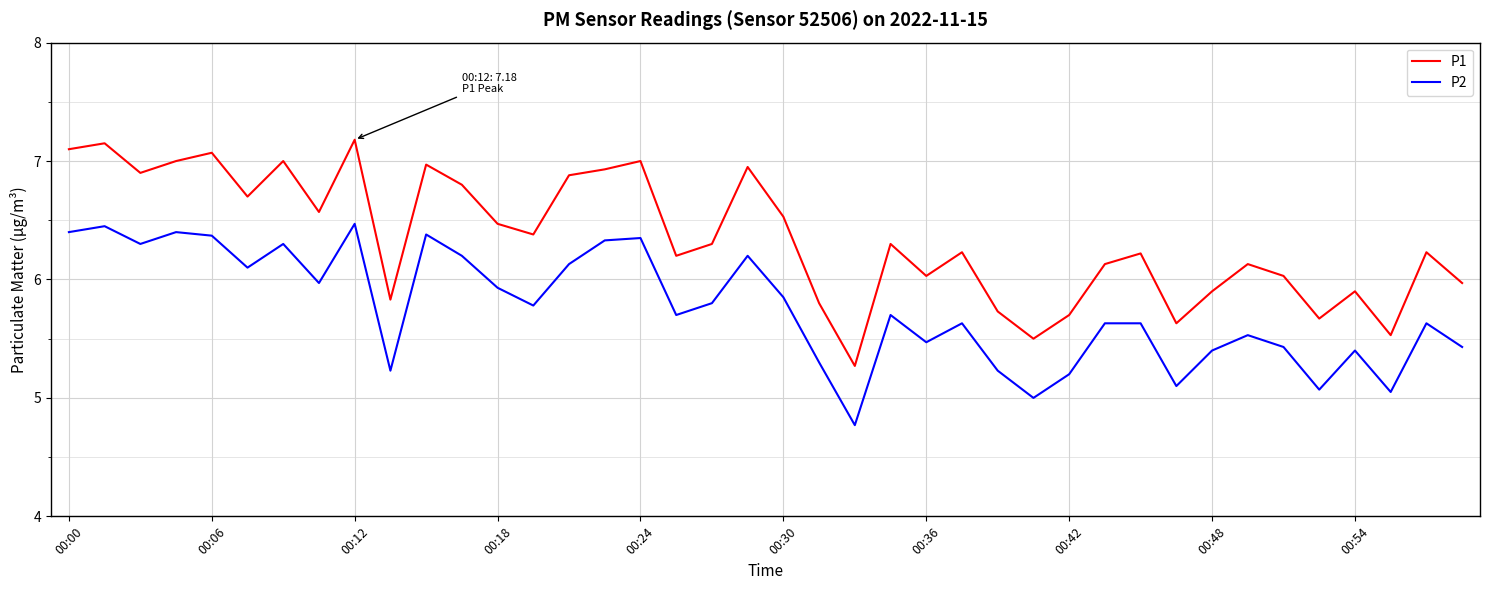

What is the smallest value displayed?

4.8